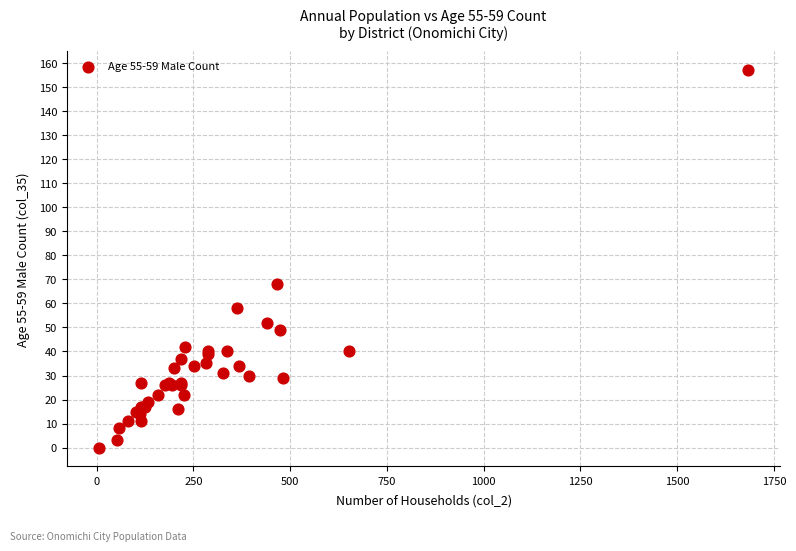

What Y value in the scatter plot is closest to 78?

68